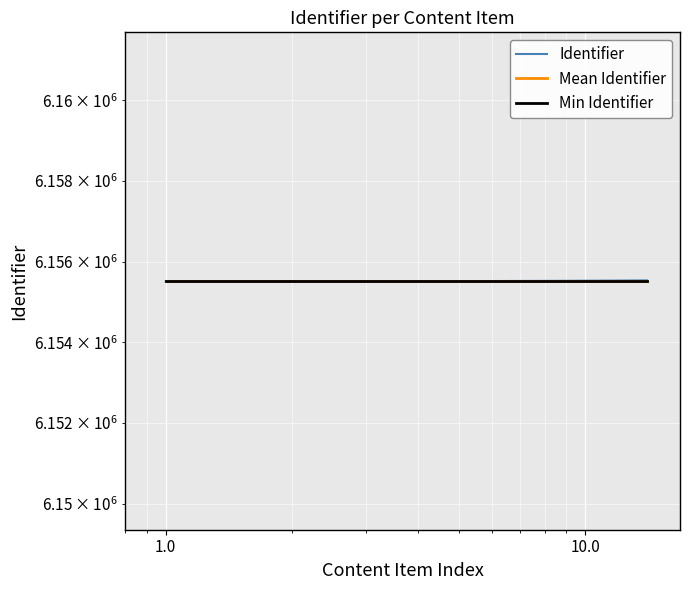

List the series in order of their peak value, highest first.

Identifier, Mean Identifier, Min Identifier